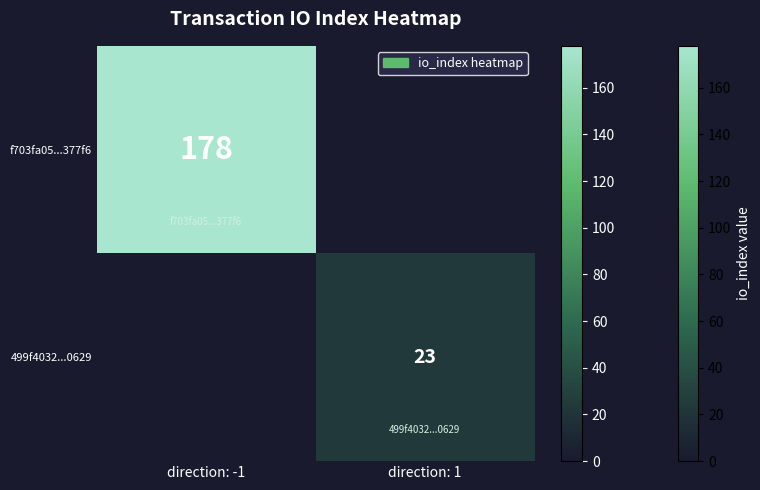

True or false: f703fa05...377f6 has a value of 178 at direction: -1.

True